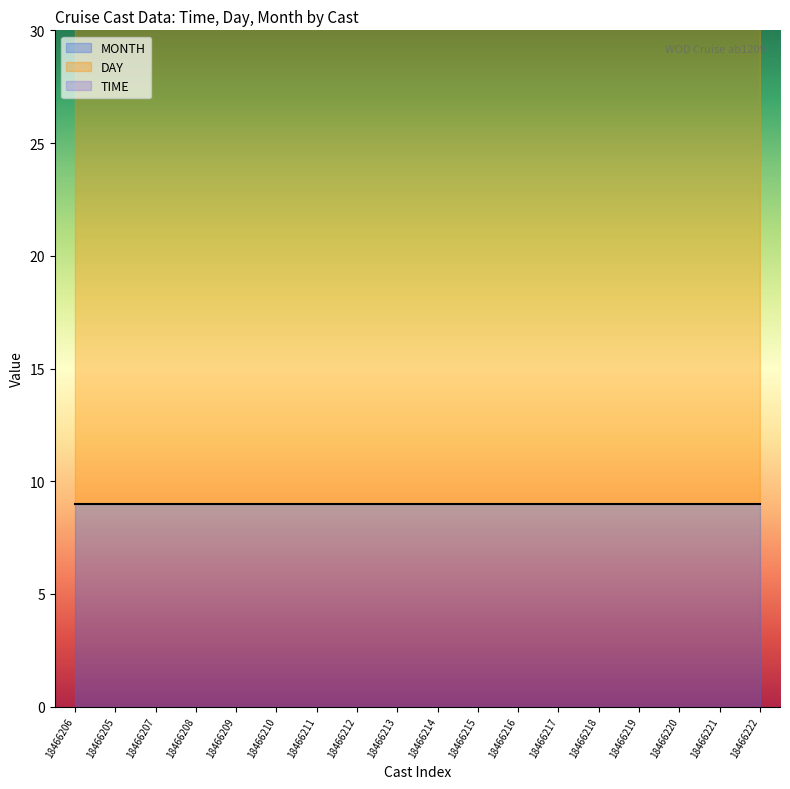

Where is the first local minimum for TIME?

18466211